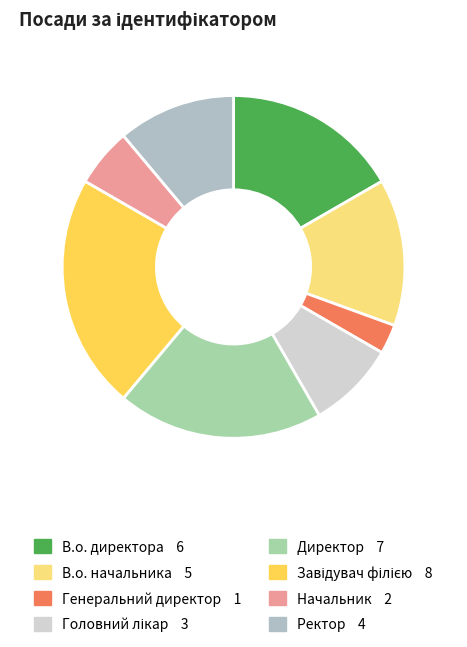

The Завідувач філією slice represents 30% of the pie. True or false?

False